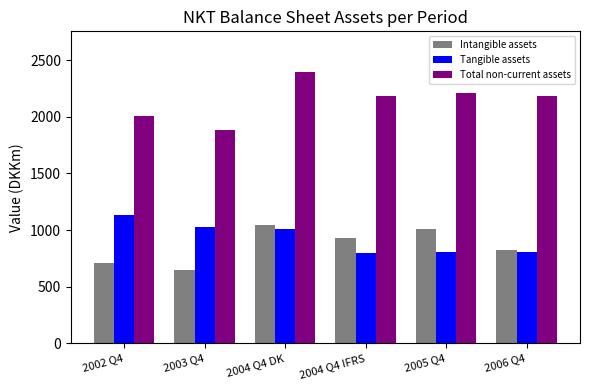

Between 2002 Q4 and 2004 Q4 DK, which series saw the biggest shift?

Total non-current assets